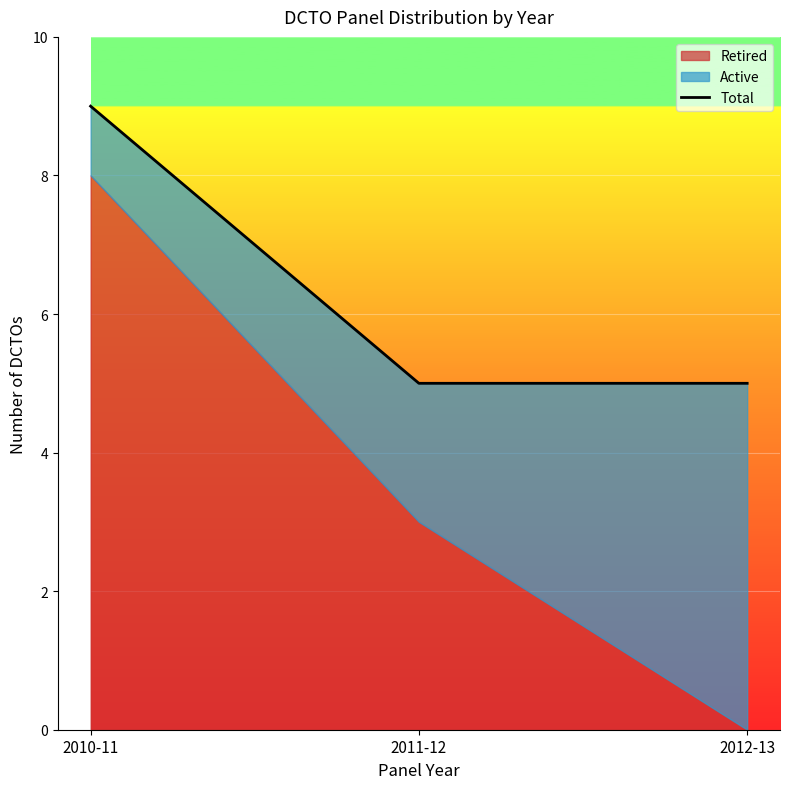

What is the sum of all values?

19